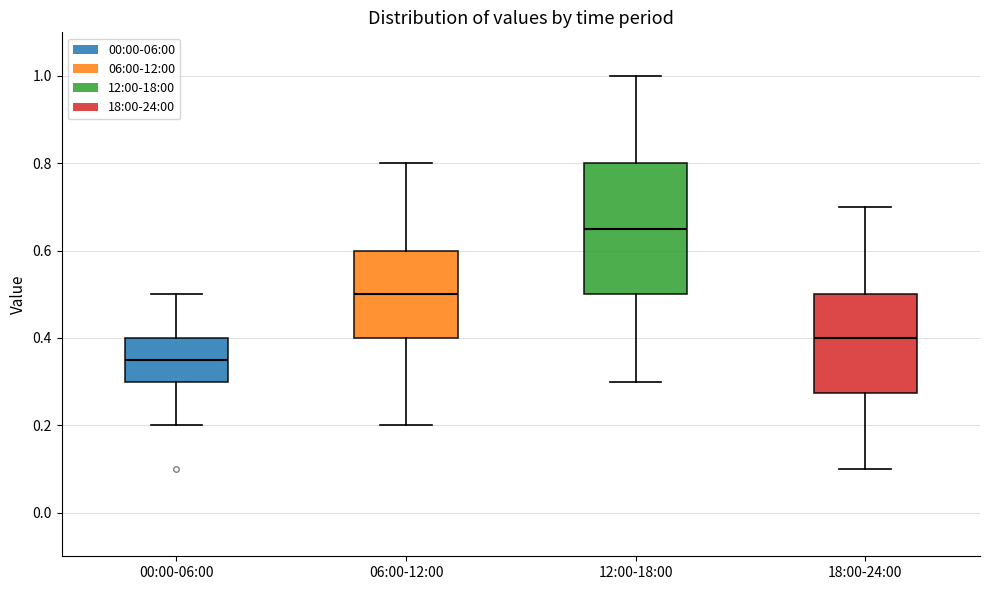

Reading left to right, transcribe this box plot: for each box, give where its median line is, the range the box spans, and where its two whiskers end, as read against the y-axis. The values are not printed on the chart, so give them approximately, as read against the axis.

00:00-06:00: median 0.36, box 0.30 to 0.40, whiskers 0.20 to 0.50
06:00-12:00: median 0.50, box 0.40 to 0.60, whiskers 0.20 to 0.80
12:00-18:00: median 0.66, box 0.50 to 0.80, whiskers 0.30 to 1.00
18:00-24:00: median 0.40, box 0.28 to 0.50, whiskers 0.10 to 0.70